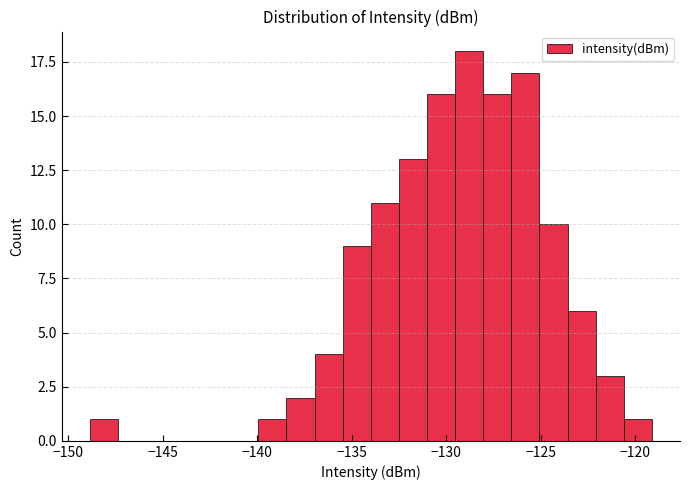

Read against the x-axis, roughly where is the centre of the tallest bar?

-129.0